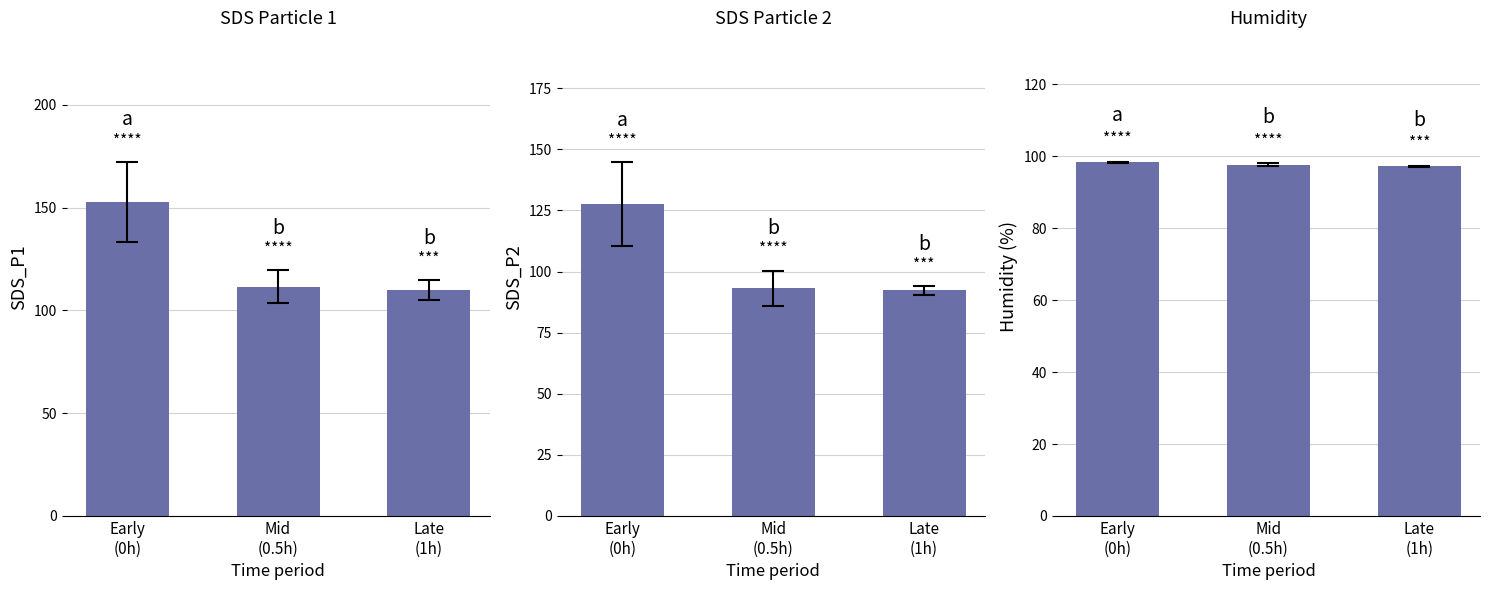

List the series in order of their overall mean, highest first.

SDS_P1, SDS_P2, Humidity